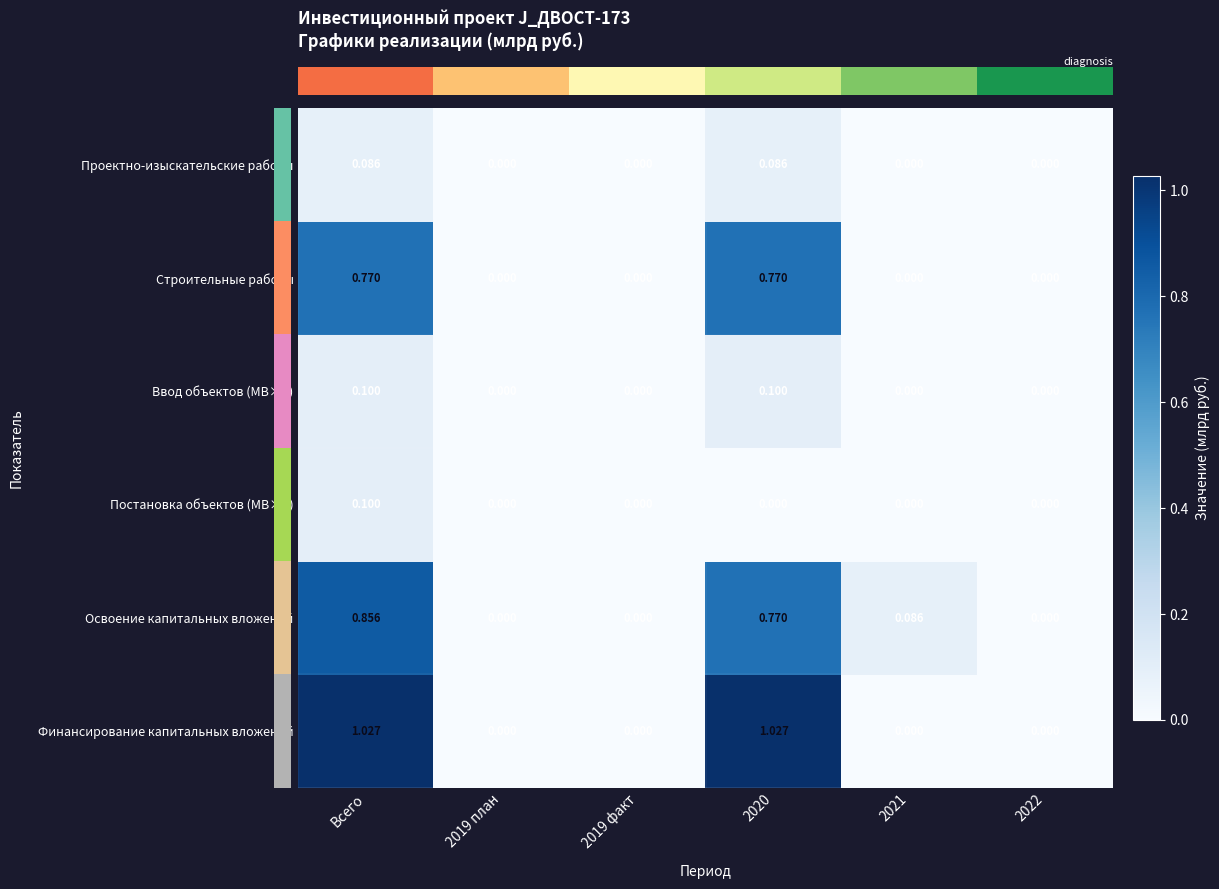

Which series has the largest total across all categories?

Финансирование капитальных вложений